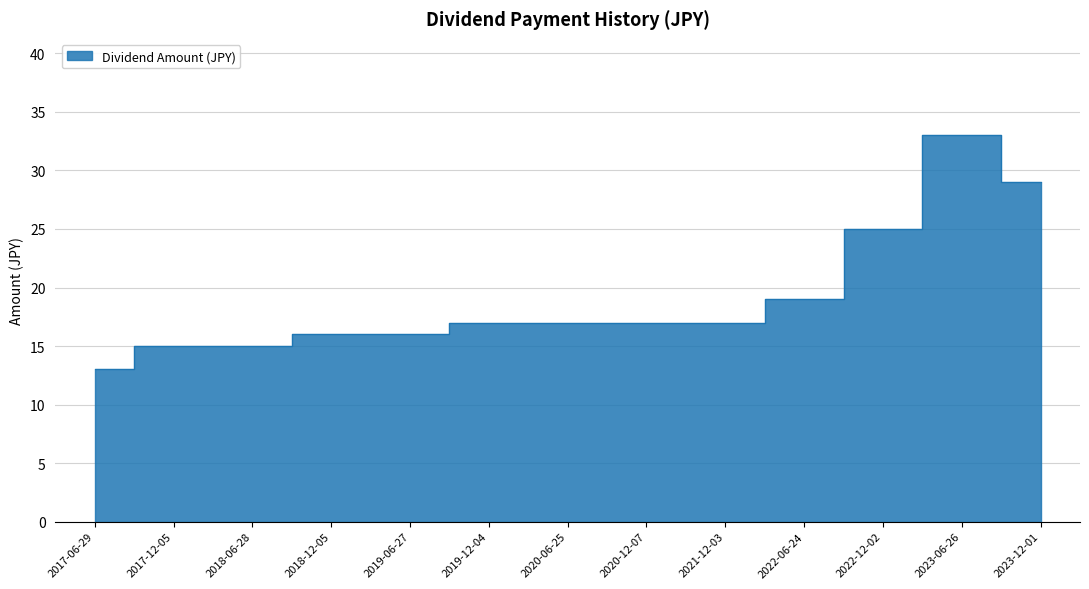

Approximately how many times larger is the value at 2017-12-05 compared to 2022-06-24?

0.8